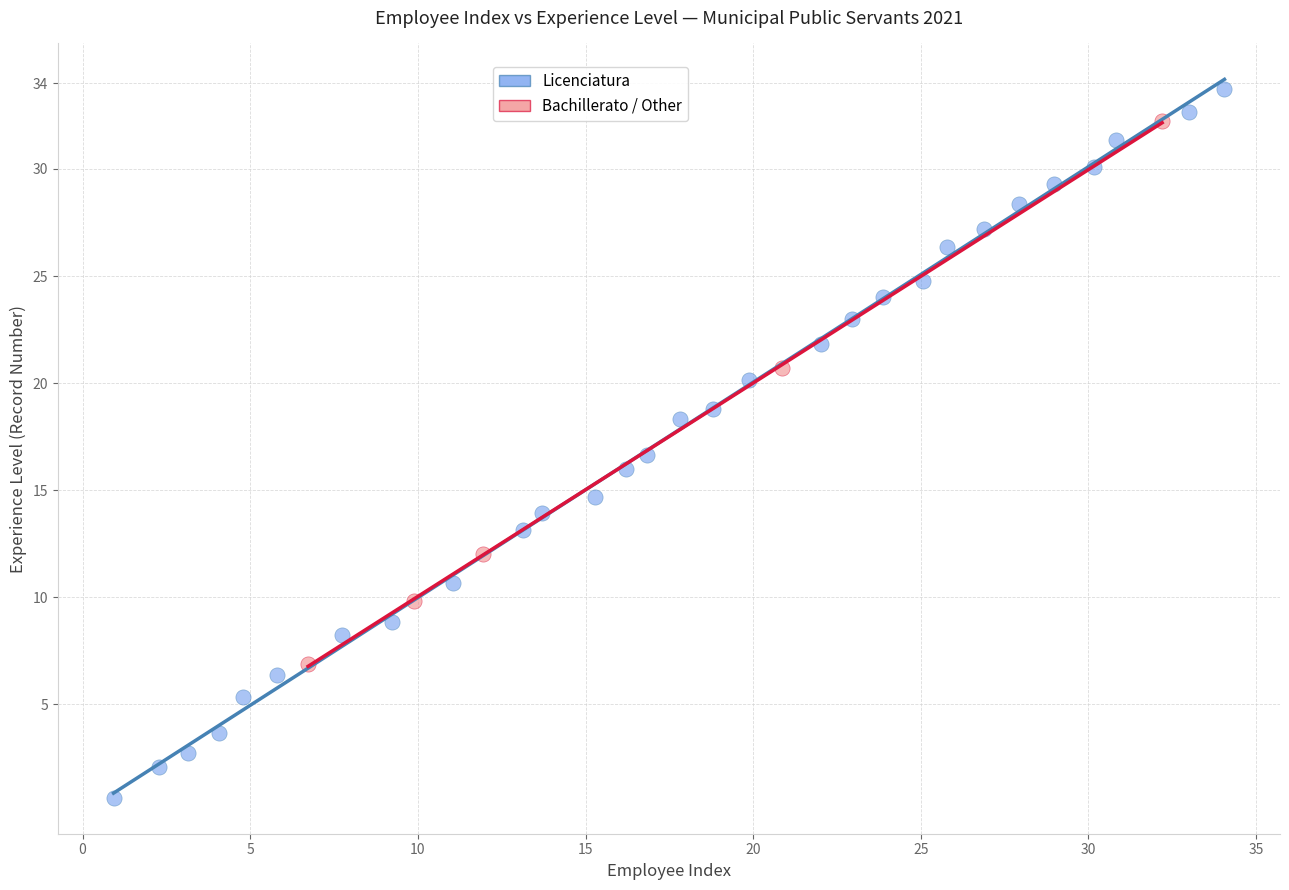

Which series contains the highest Y value?

Licenciatura